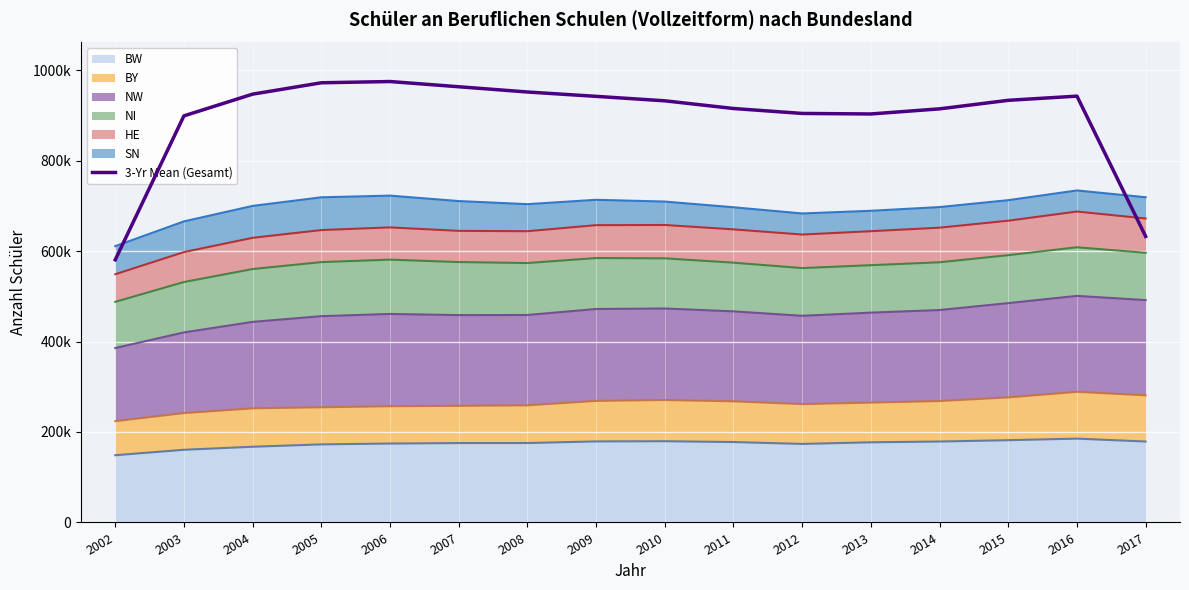

What is the value of the 2nd point from the left?

898916.7